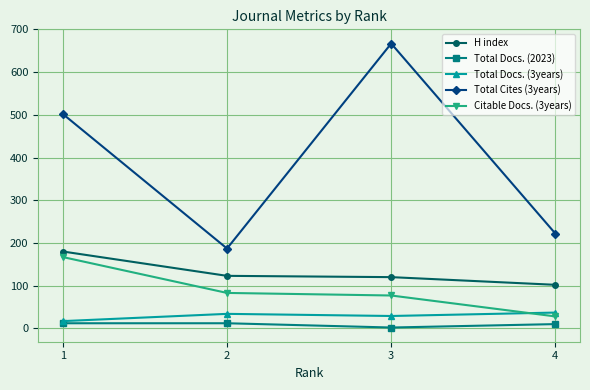

What is the value of the H index point at the 1st from the left?

180